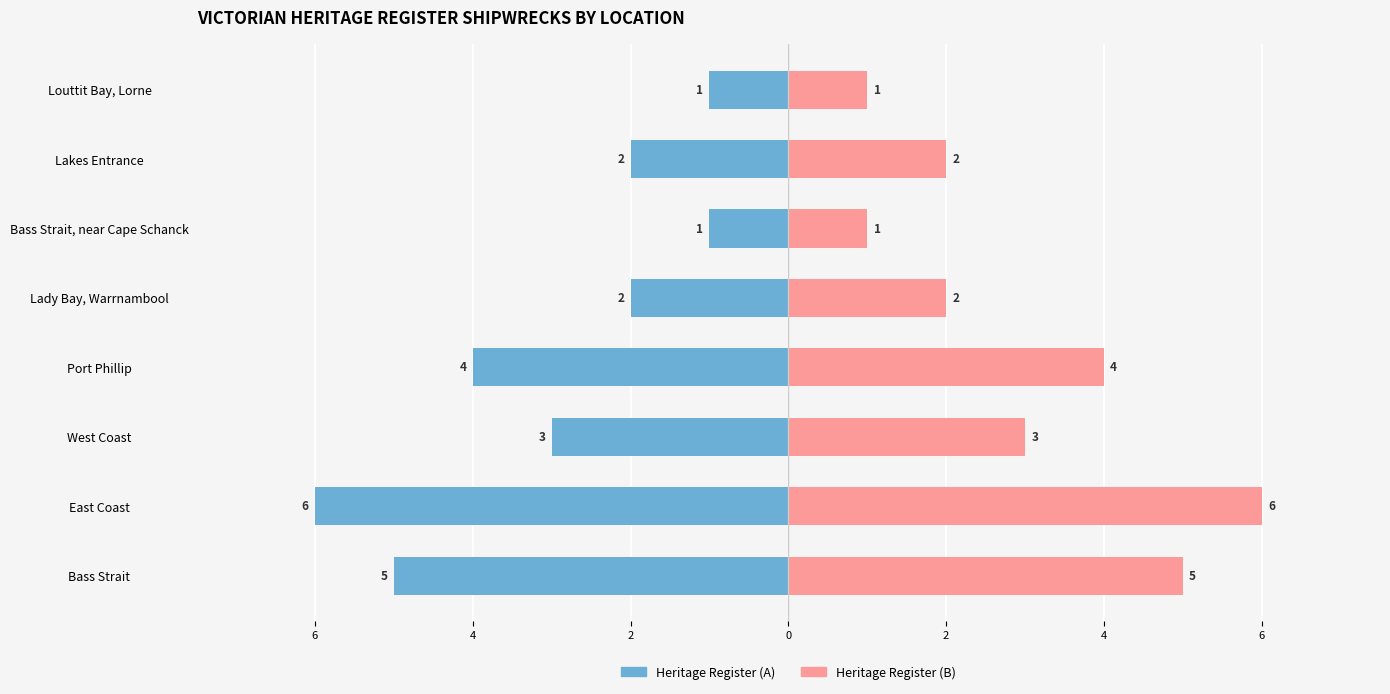

What are all the series names shown in the legend?

Heritage Register (A), Heritage Register (B)